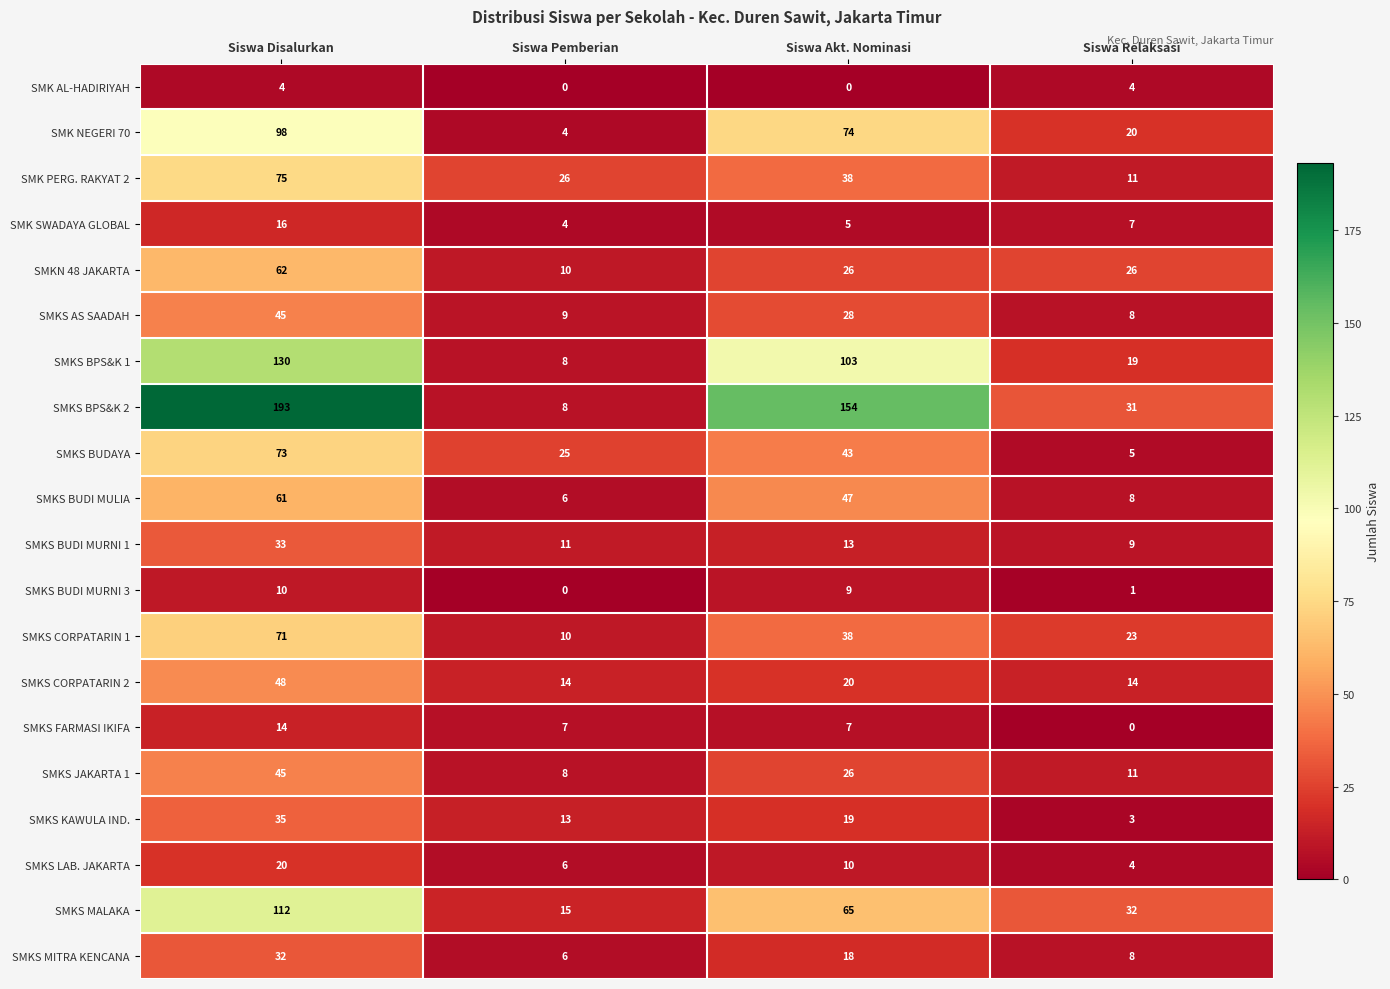

At which category does the chart reach its peak across all series?

Siswa Disalurkan